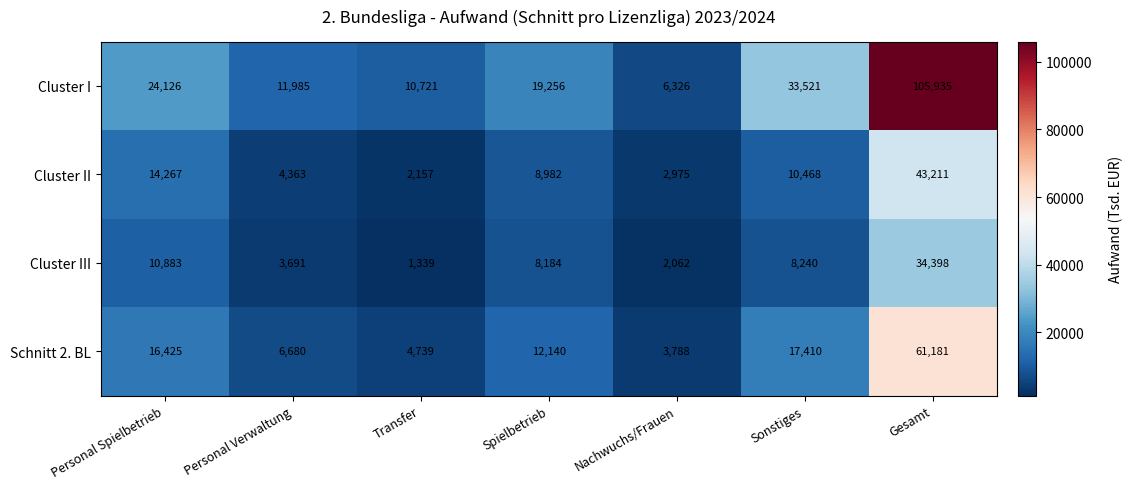

List the series in order of their peak value, highest first.

Cluster I, Schnitt 2. BL, Cluster II, Cluster III